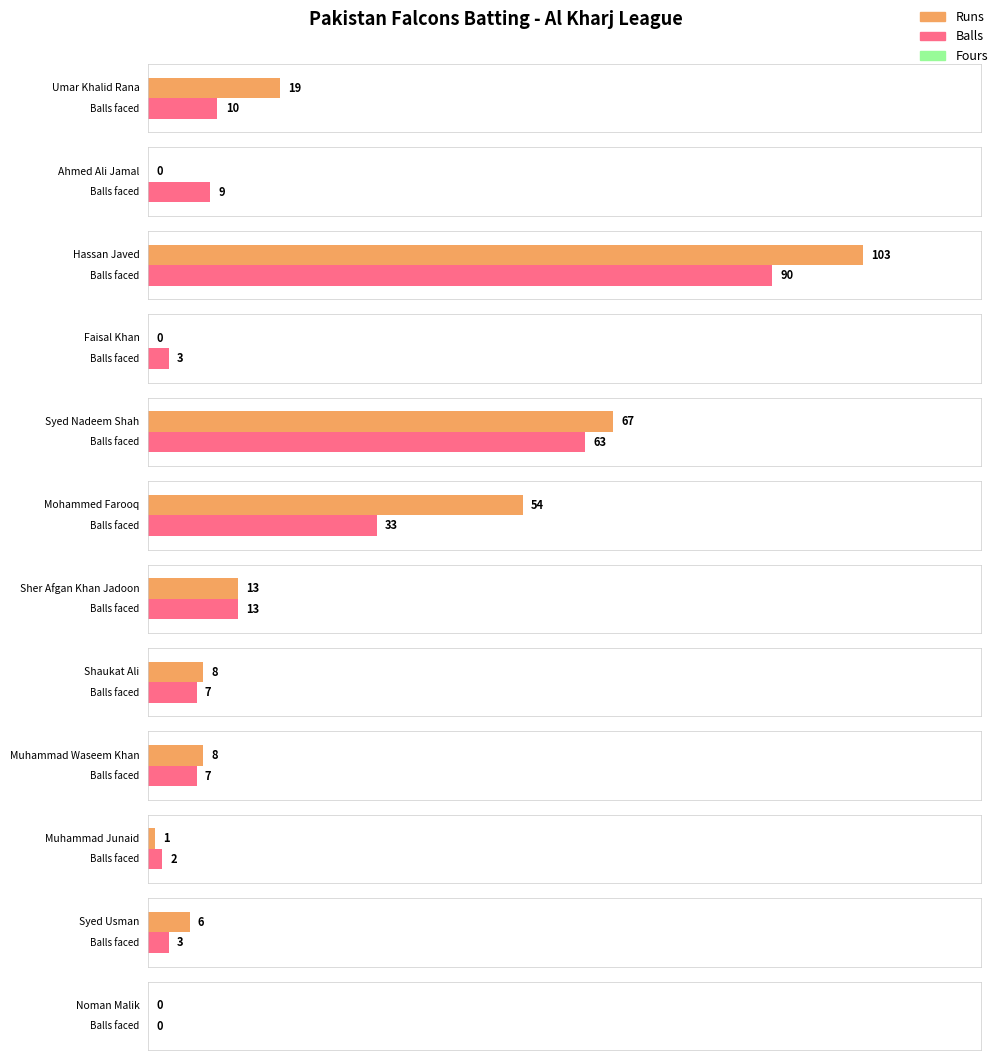

At which label is Balls closest to 45?

Mohammed Farooq